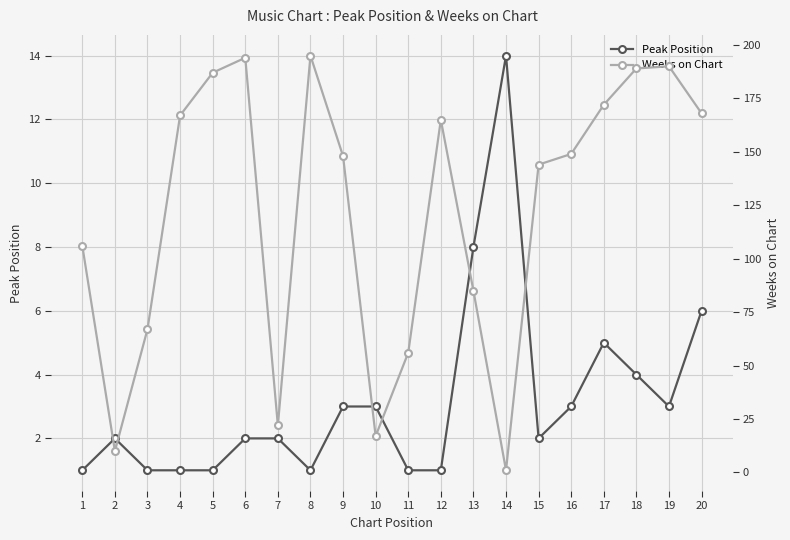

True or false: Peak Position has more than 2 points higher than both neighbors.

True